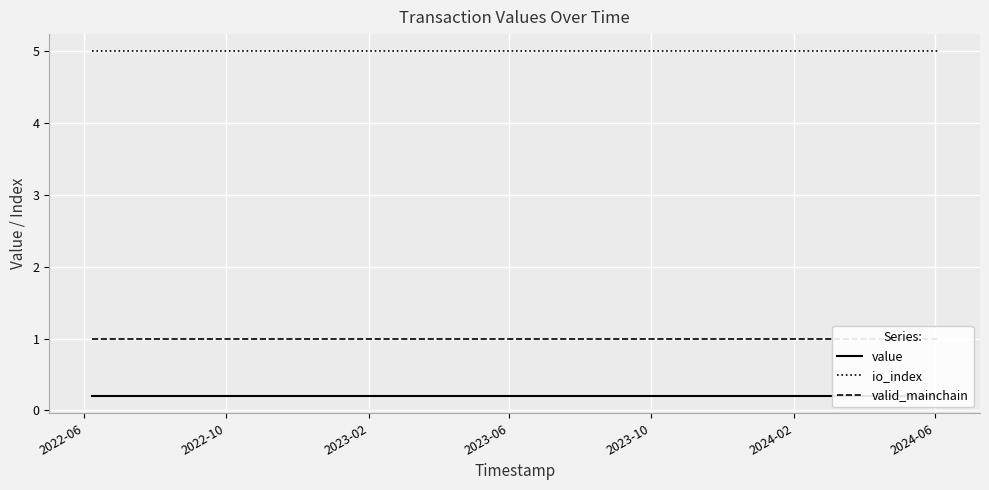

True or false: value and io_index intersect in this chart.

False